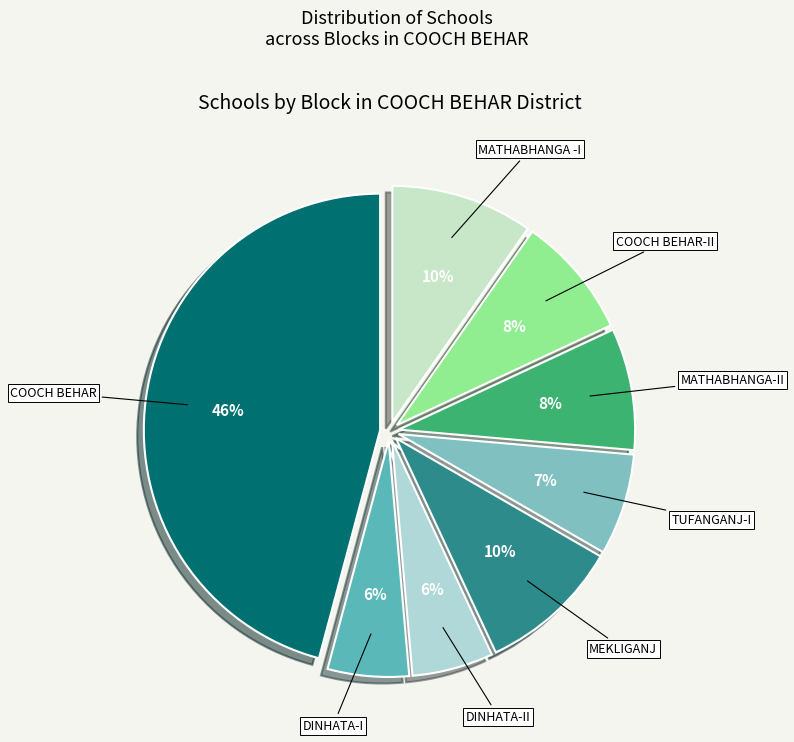

Count the number of slices in the pie.

8